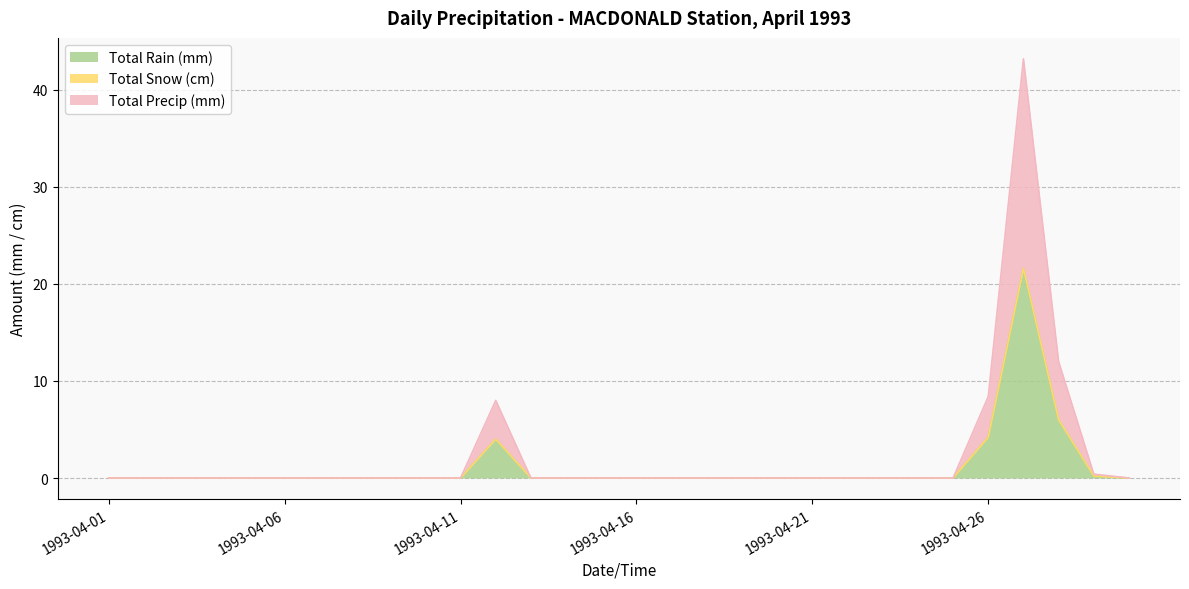

Where is Total Rain (mm) nearest to the value 10?

1993-04-28